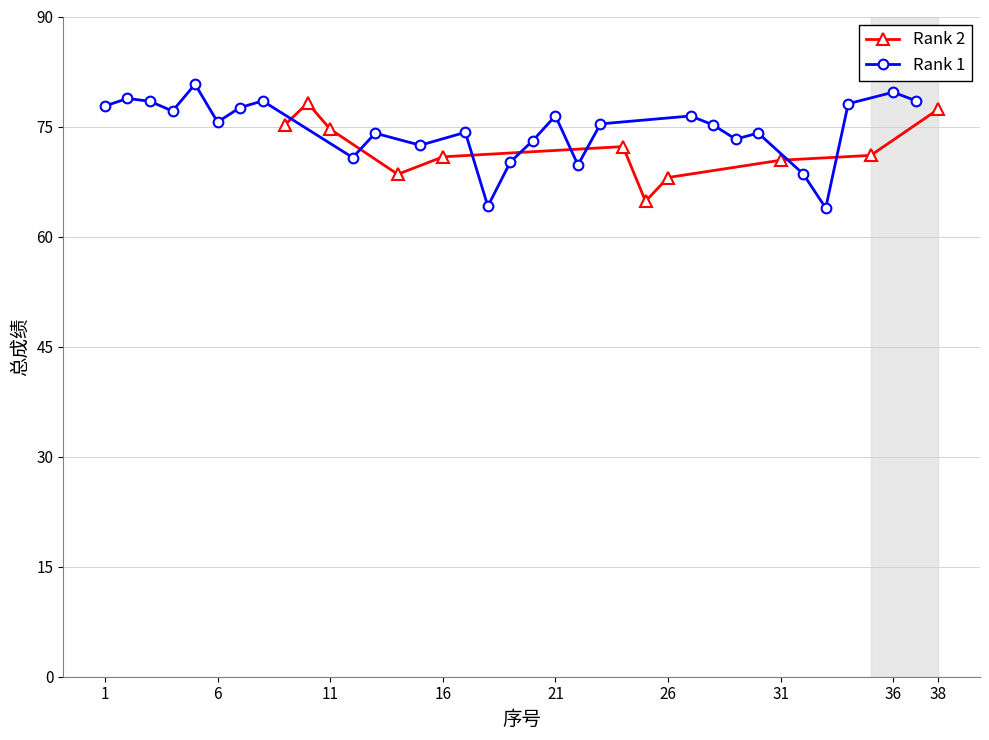

Reading left to right, transcribe all the data shown in this chart.

total_score: 1=77.8	2=78.8	3=78.4	4=77.1	5=80.8	6=75.6	7=77.6	8=78.5	9=75.3	10=78.2	11=74.6	12=70.8	13=74.1	14=68.5	15=72.5	16=70.9	17=74.2	18=64.1	19=70.2	20=73.1	21=76.5	22=69.8	23=75.4	24=72.3	25=64.8	26=68.1	27=76.4	28=75.2	29=73.3	30=74.1	31=70.4	32=68.5	33=63.9	34=78.1	35=71.1	36=79.7	37=78.5	38=77.4
rank: 1=1.0	2=1.0	3=1.0	4=1.0	5=1.0	6=1.0	7=1.0	8=1.0	9=2.0	10=2.0	11=2.0	12=1.0	13=1.0	14=2.0	15=1.0	16=2.0	17=1.0	18=1.0	19=1.0	20=1.0	21=1.0	22=1.0	23=1.0	24=2.0	25=2.0	26=2.0	27=1.0	28=1.0	29=1.0	30=1.0	31=2.0	32=1.0	33=1.0	34=1.0	35=2.0	36=1.0	37=1.0	38=2.0